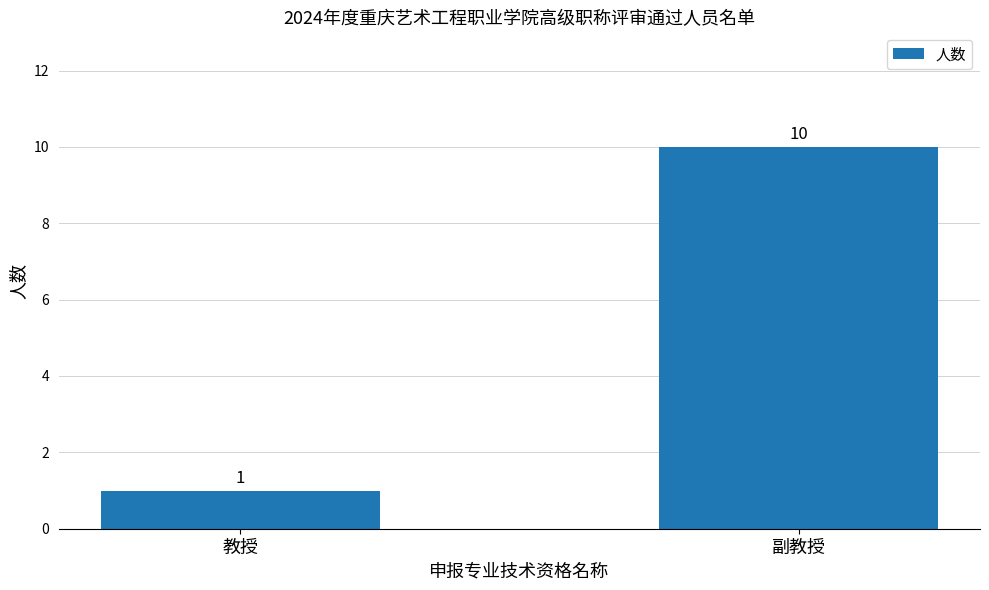

What is the maximum value shown in the chart?

10